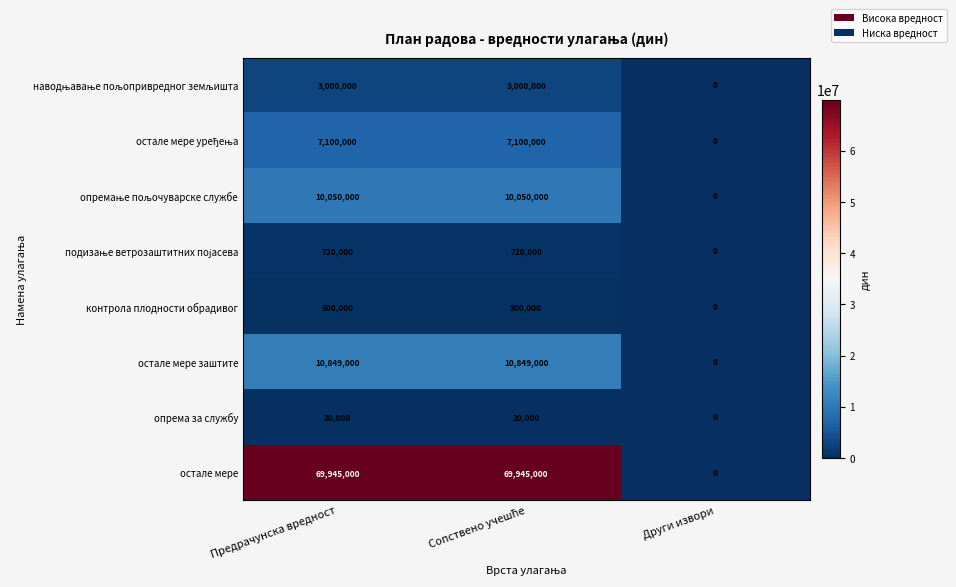

What is the sum of all остале мере заштите values?

21698000